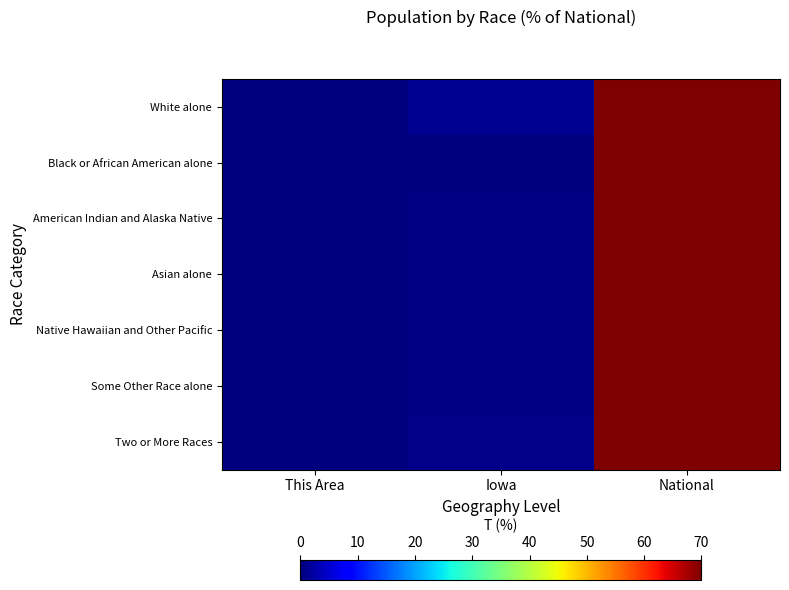

Between National and Iowa, which is larger?

National